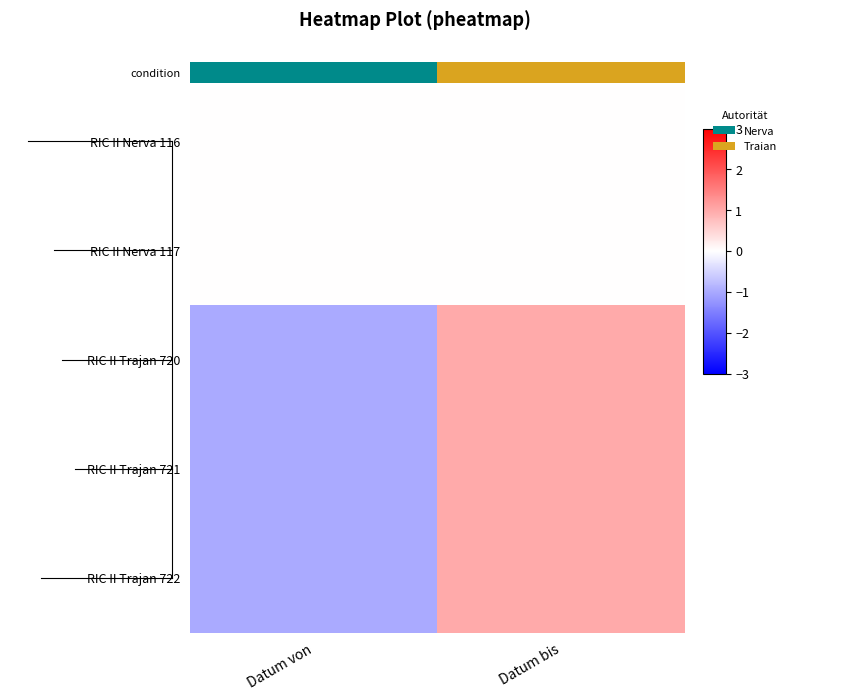

Reading left to right, transcribe all the data shown in this chart.

RIC II Nerva 116: Datum von=0	Datum bis=0
RIC II Nerva 117: Datum von=0	Datum bis=0
RIC II Trajan 720: Datum von=-1	Datum bis=1
RIC II Trajan 721: Datum von=-1	Datum bis=1
RIC II Trajan 722: Datum von=-1	Datum bis=1